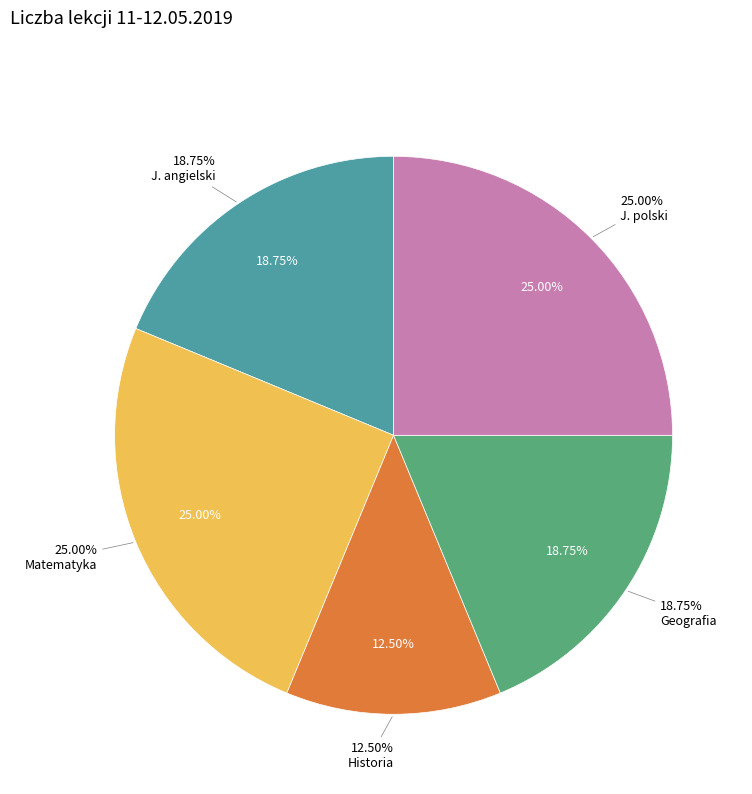

Is  the majority of the pie?

No